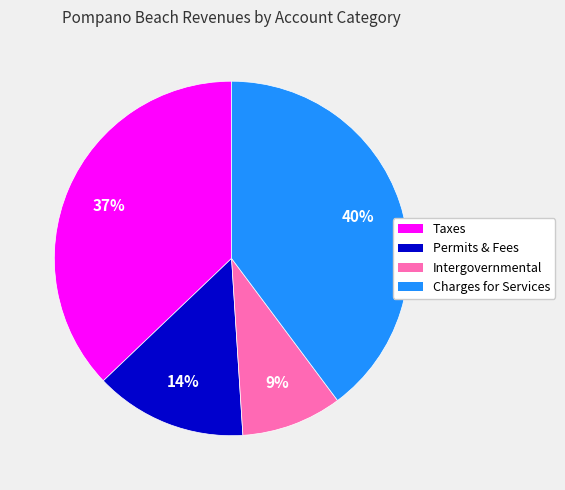

Which slice is the smallest?

Intergovernmental